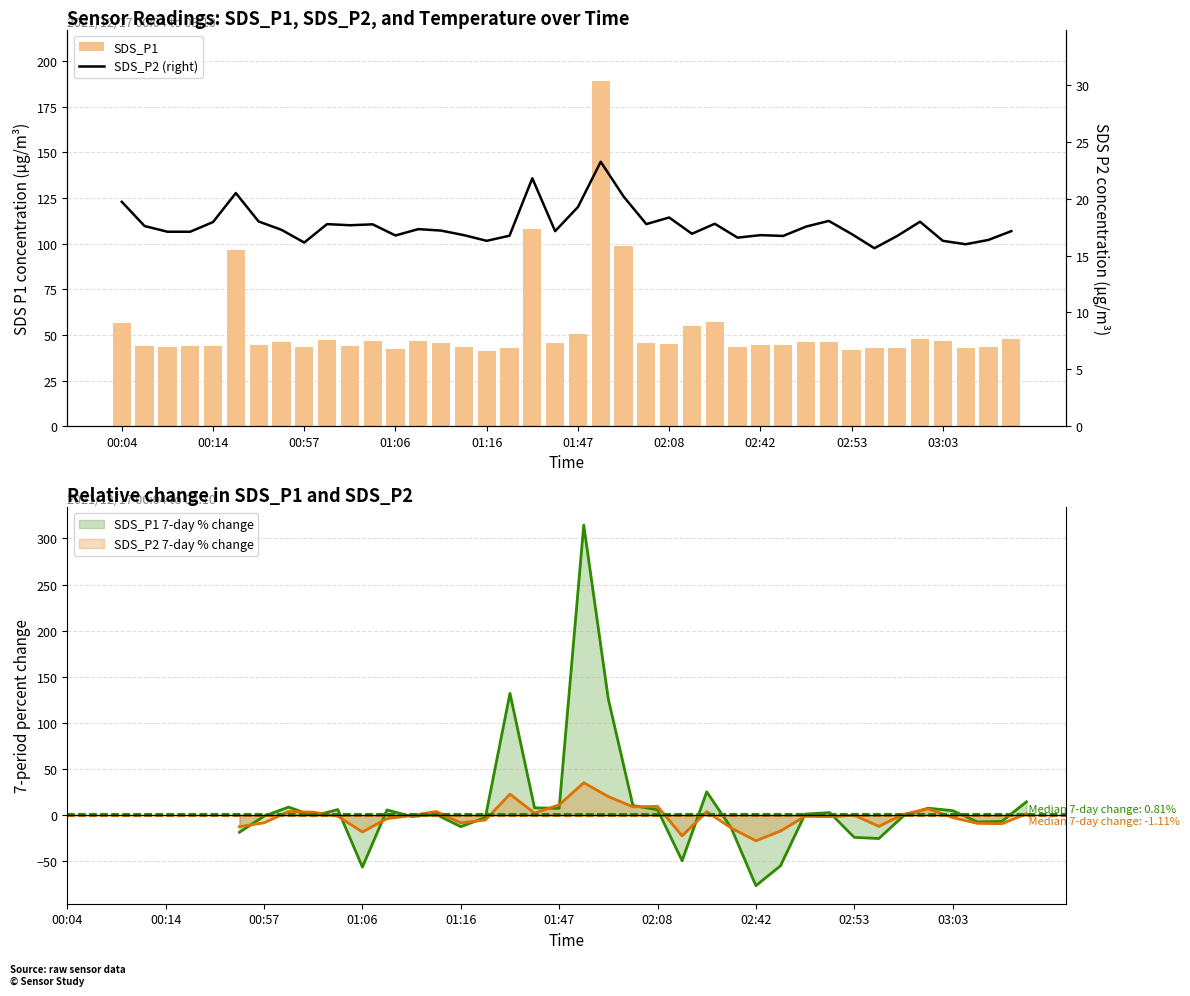

Read the SDS_P1 value at 00:04.

56.8